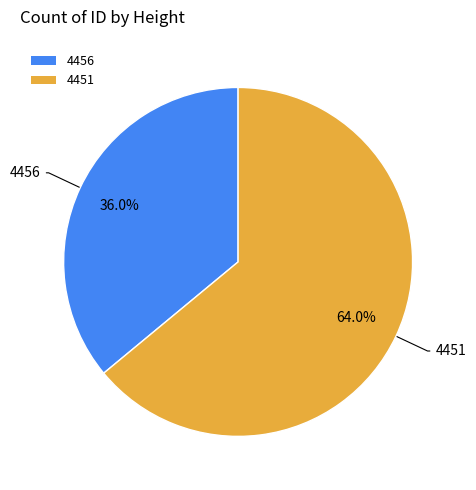

To the nearest percent, what is the difference between the 4456 and 4451 slice percentages?

28%